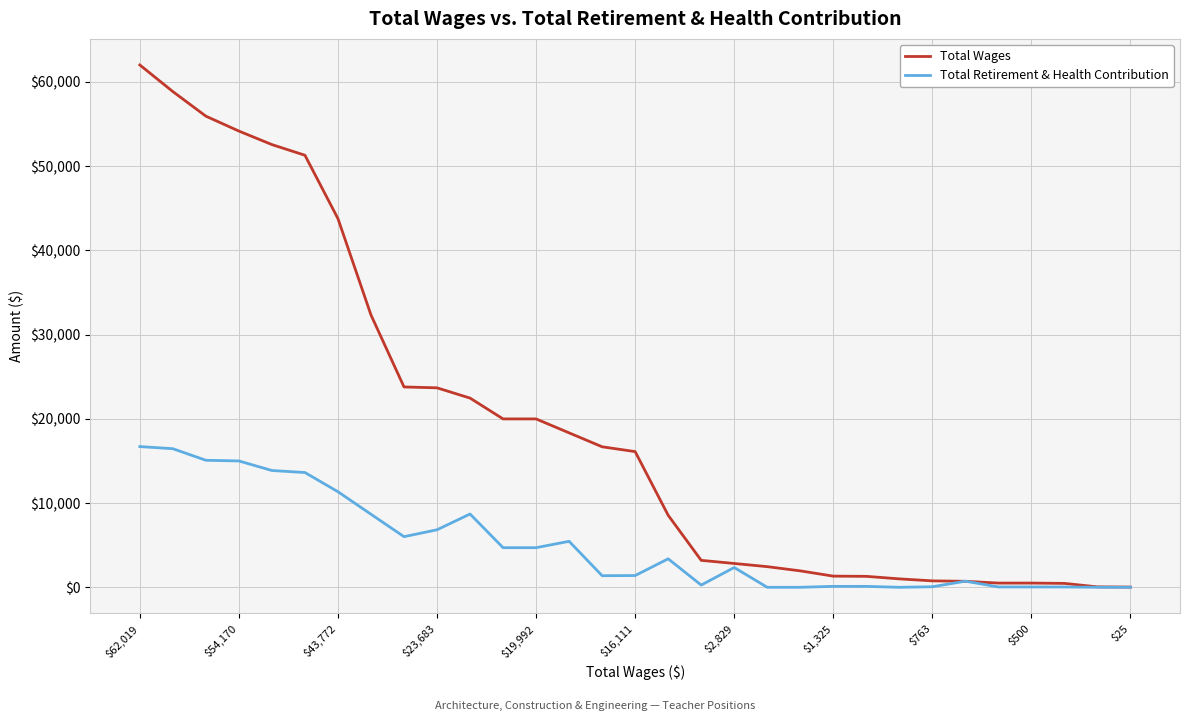

Does the chart display data point markers on the line(s)?

No